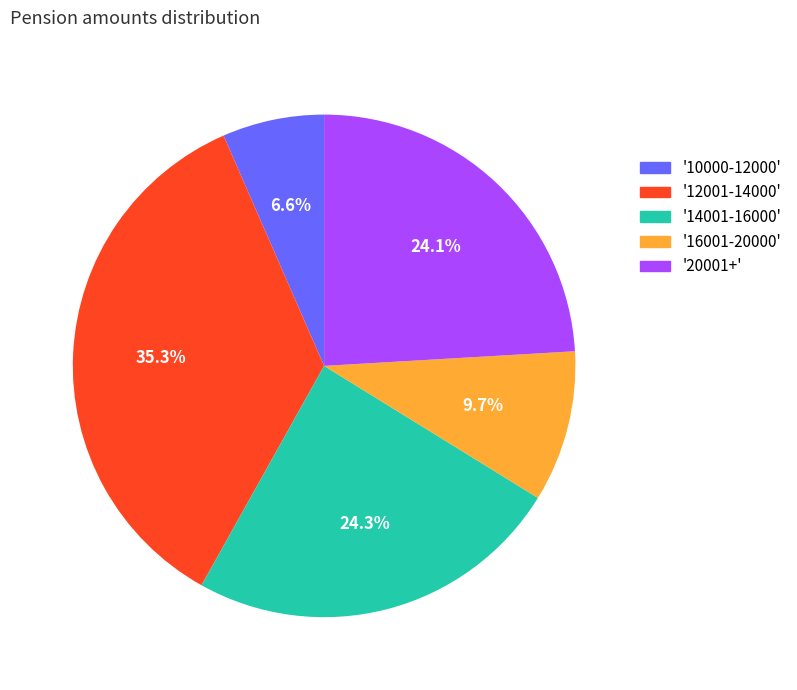

Is there a majority slice in this chart?

No